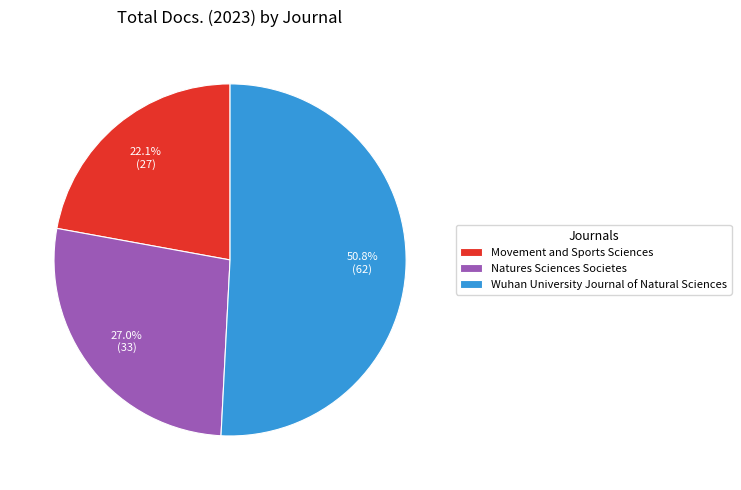

Does Movement and Sports Sciences represent more than half of the total?

No